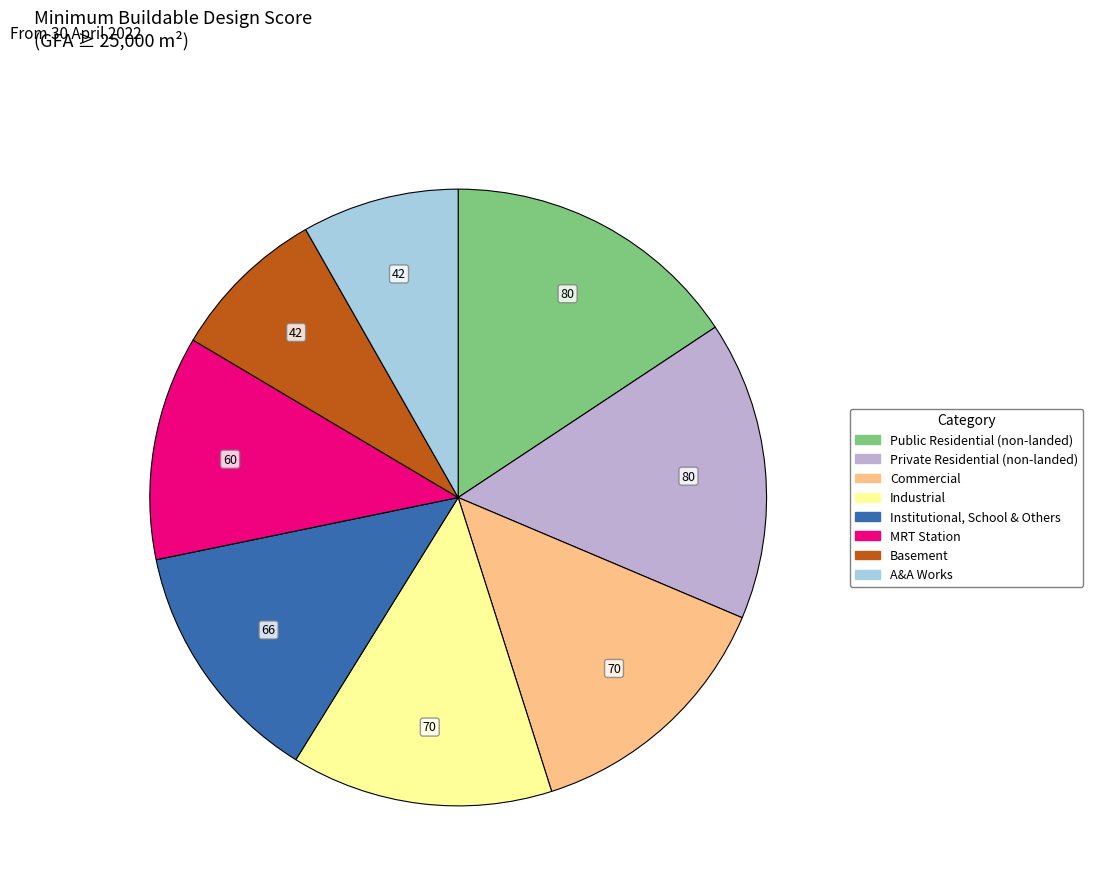

Is it true that Institutional, School & Others is 13% of the pie?

True